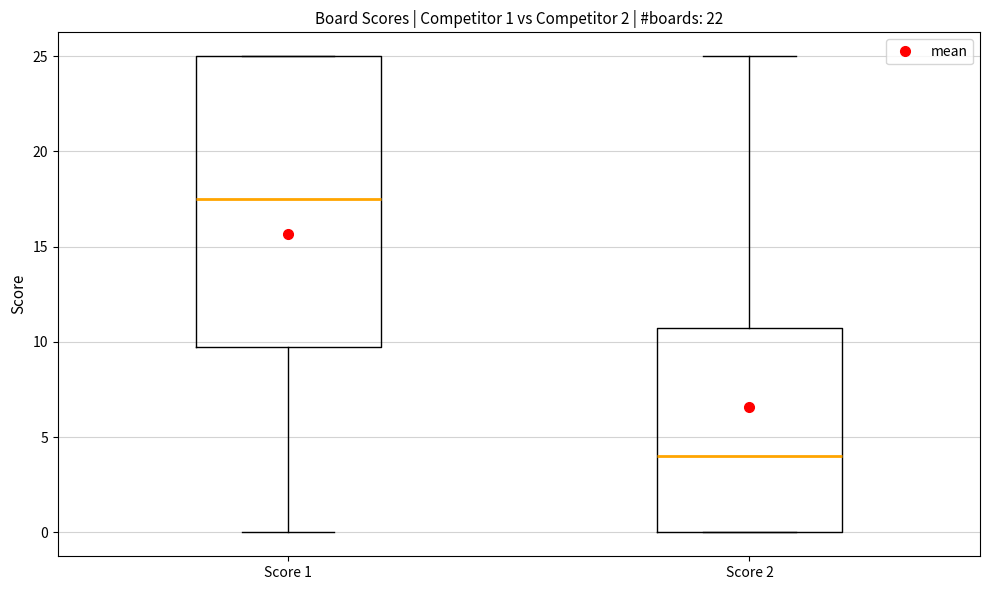

Comparing the boxes themselves (not the whiskers), which one is the tallest?

Score 1